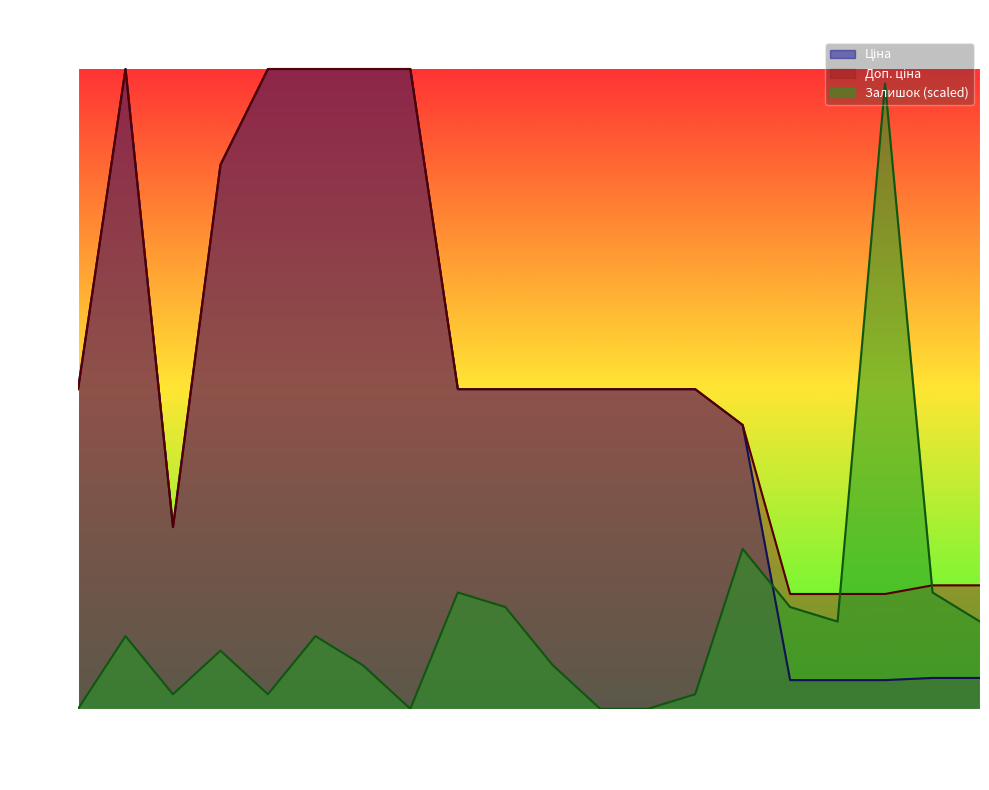

Rank the categories by Залишок value from lowest to highest.

285101569, 287301833, 285102216, 285102120, 10832185, 287302226, 285102044, 287302224, 285102218, 287292222, 287302223, 287302225, 283291651, 283261650, 285102219, 283291856, 285102221, 283261651, 248922198, 283291650